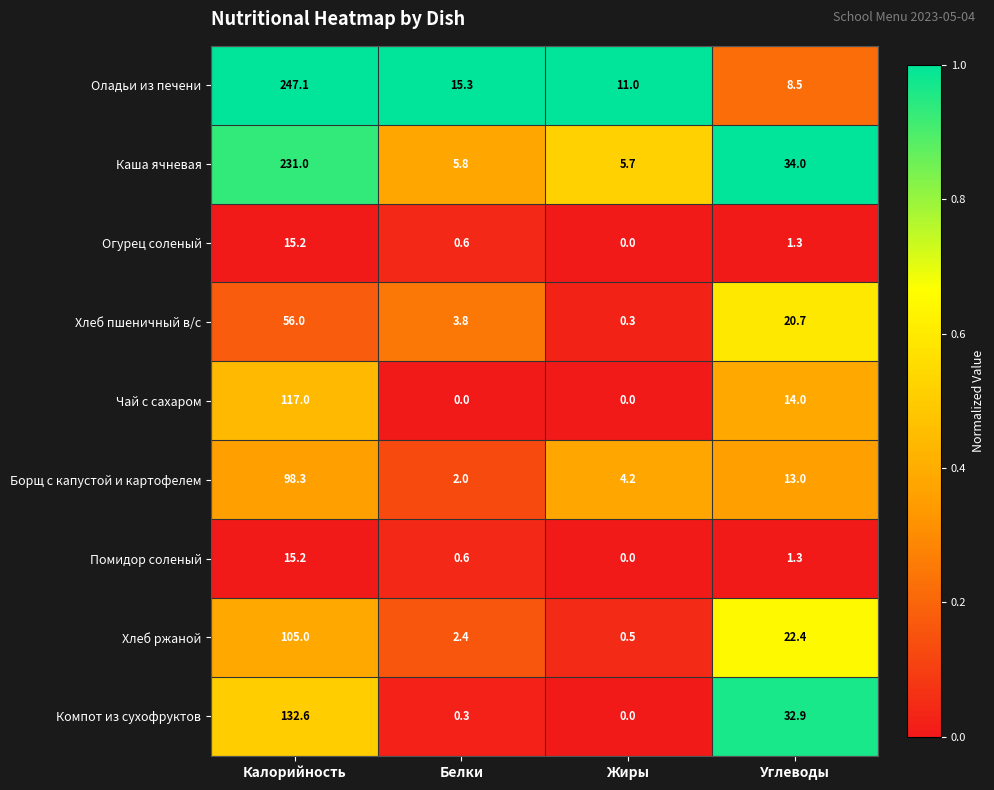

Between Калорийность and Жиры, which series saw the biggest shift?

Оладьи из печени